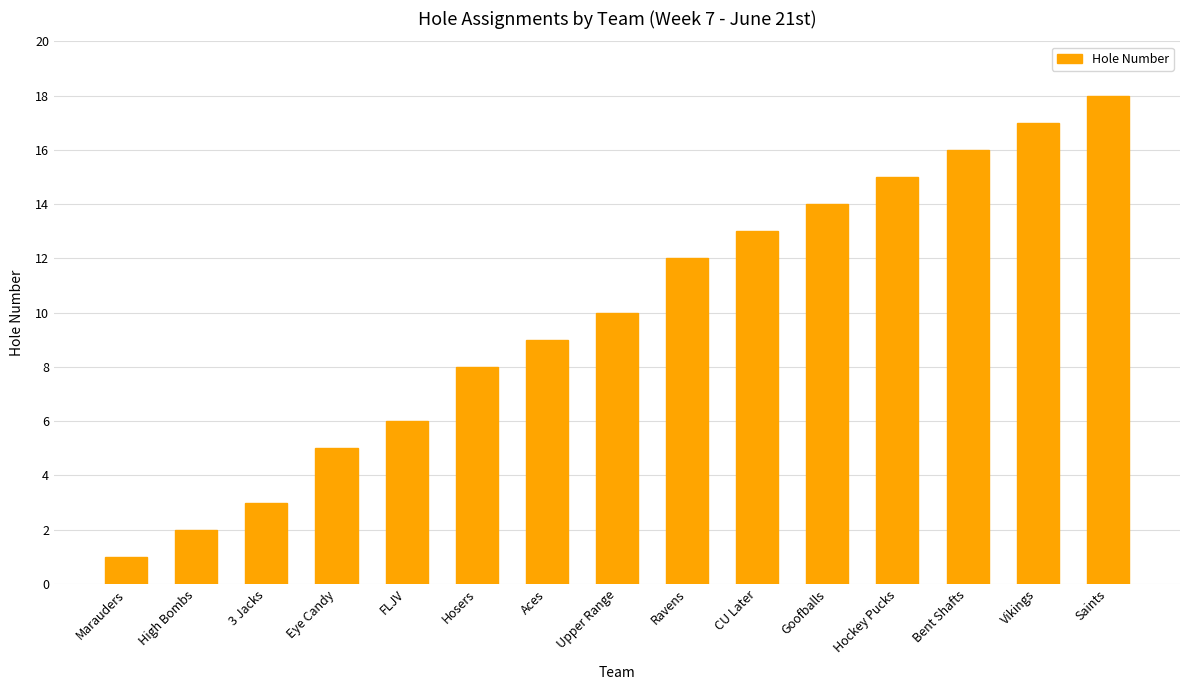

True or false: the data shows 3 at CU Later.

False